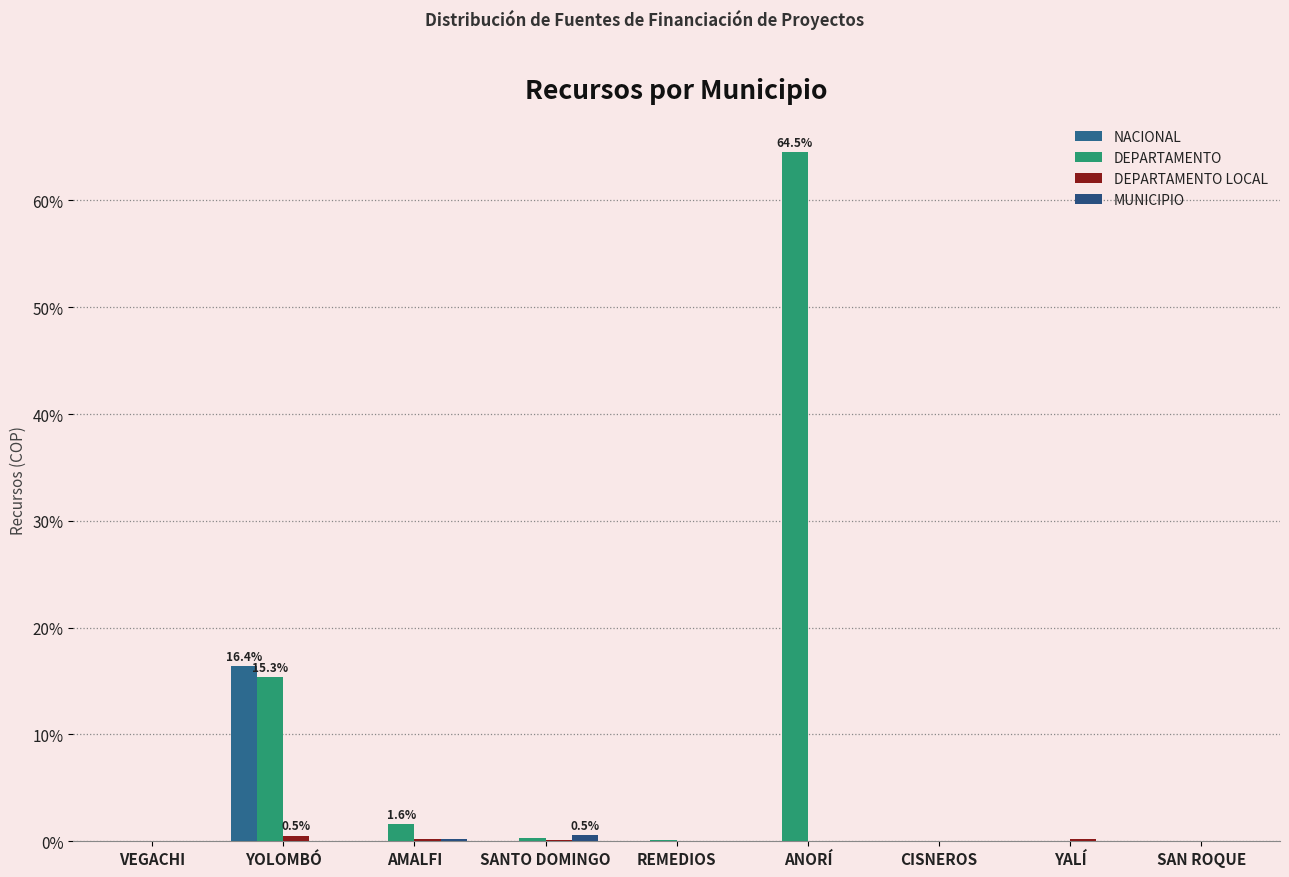

What is the label of the 5th bar from the right?

REMEDIOS